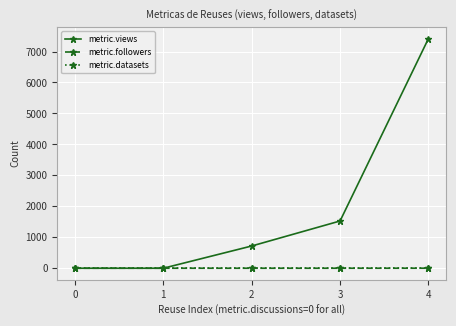

Which series has the widest spread of values?

metric.views